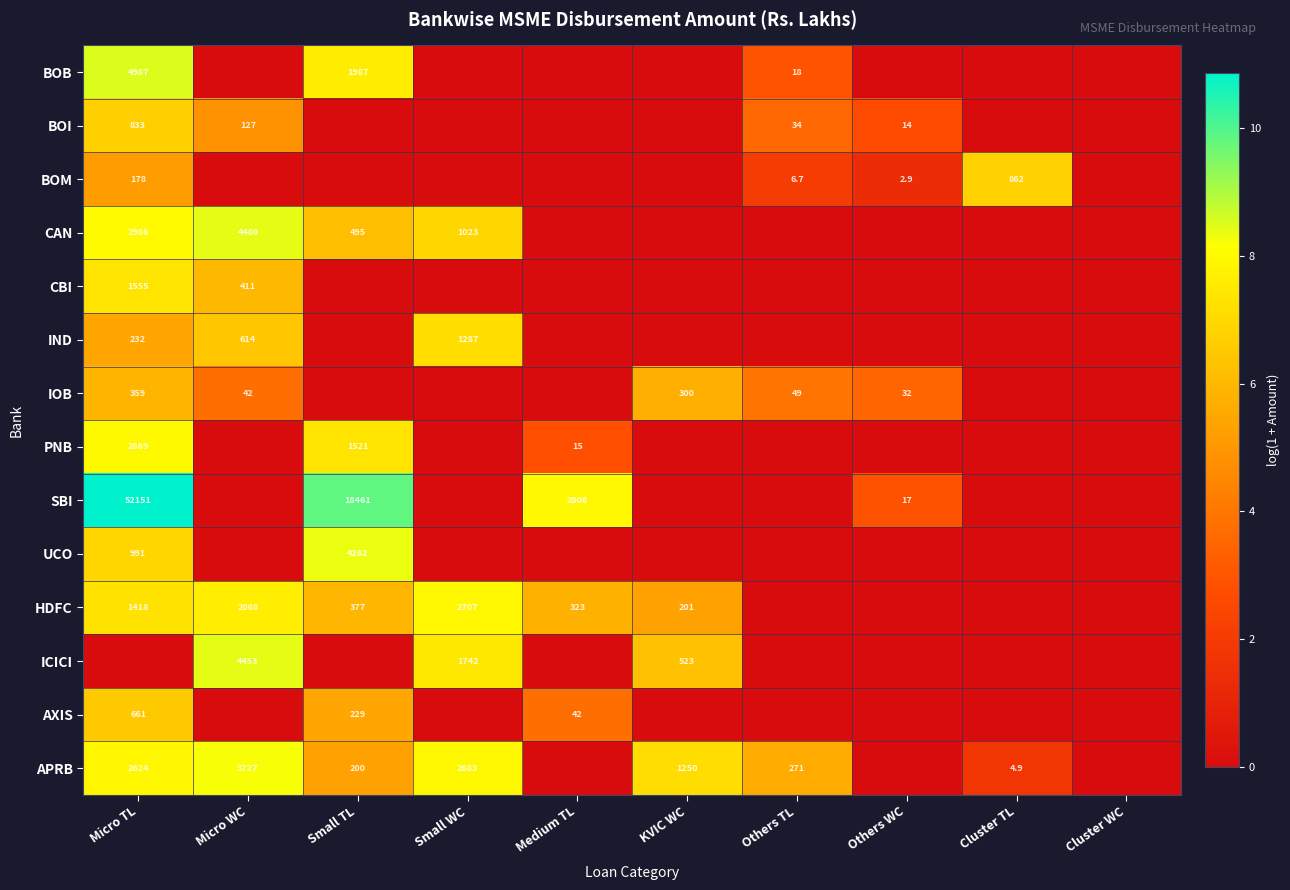

What is the difference between the UCO values at Micro TL and Small TL?

3271.0